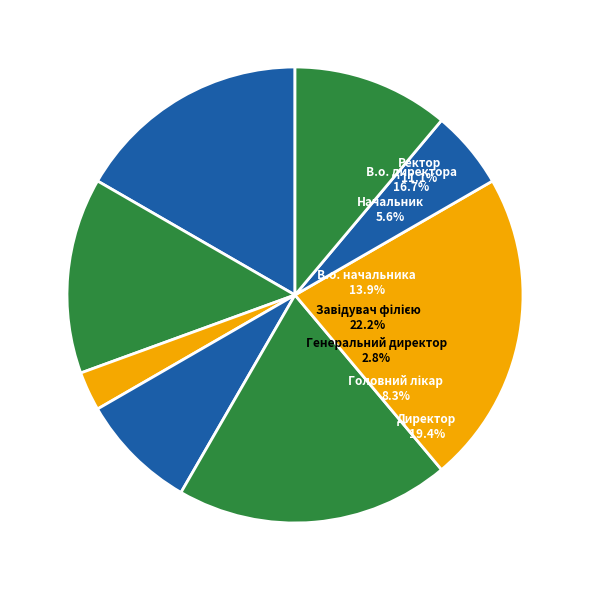

Does any single category account for the majority?

No